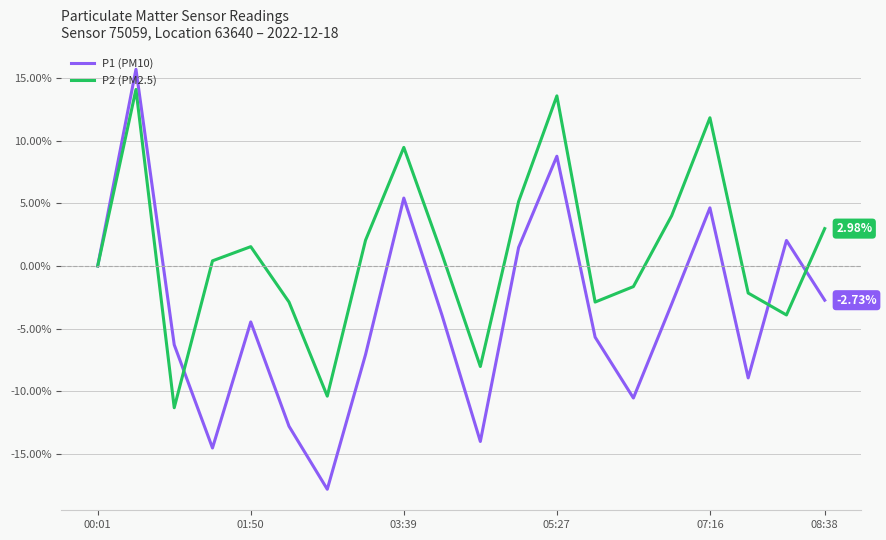

Which series has the largest total across all categories?

P2 (PM2.5)